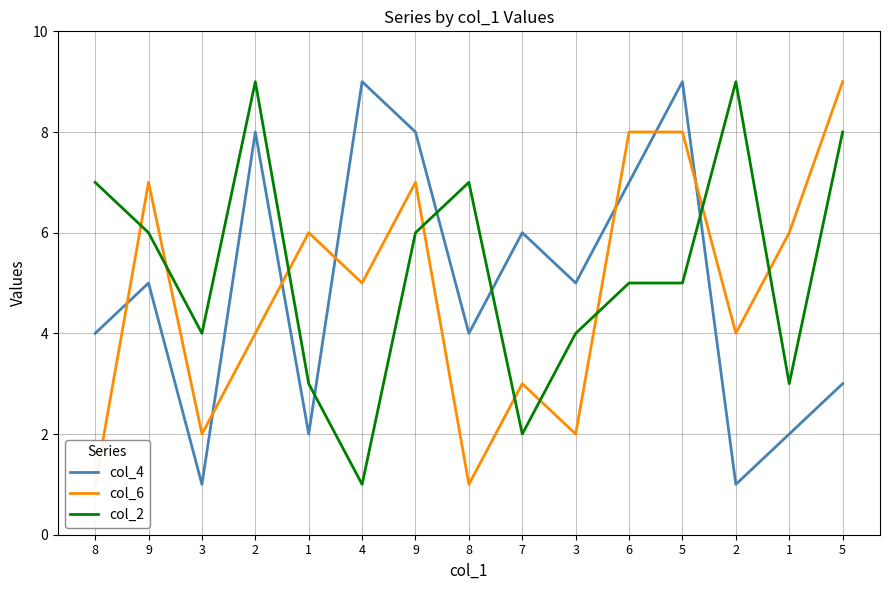

The col_4 series shows 6 at 4. True or false?

False